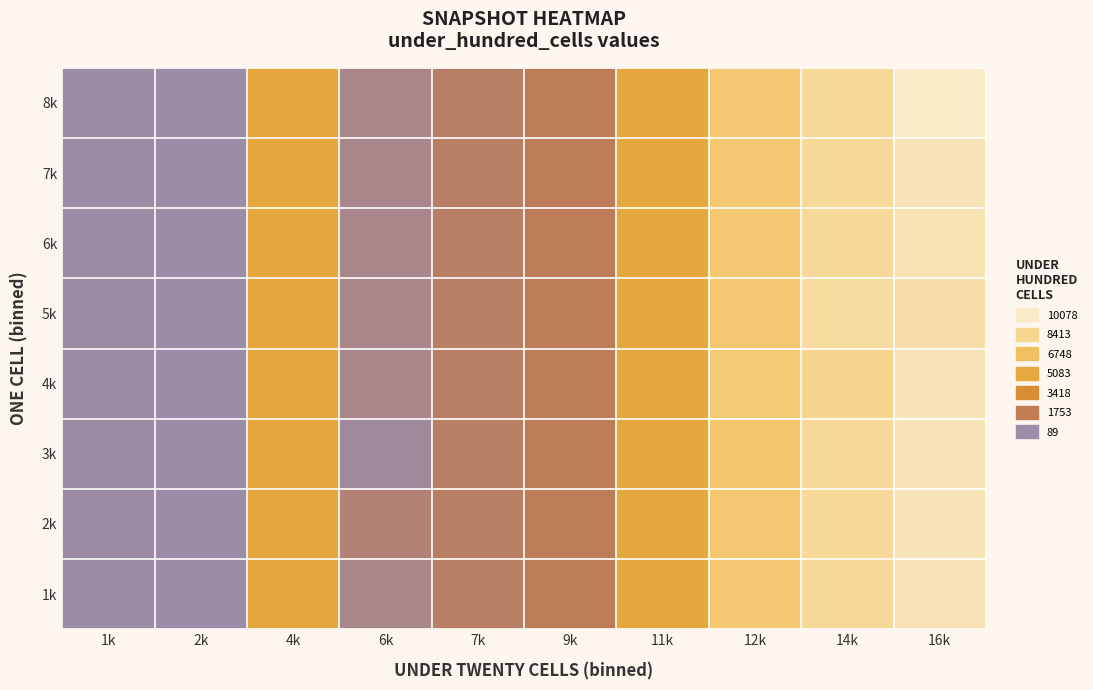

Reading left to right, list all the values displayed in this chart.

1k: 1k=160.3	2k=89.0	4k=5070.5	6k=697.5	7k=1388.0	9k=1616.0	11k=5070.5	12k=7483.0	14k=8737.8	16k=9609.0
2k: 1k=160.3	2k=89.0	4k=5070.5	6k=1095.0	7k=1388.0	9k=1616.0	11k=5070.5	12k=7483.0	14k=8737.8	16k=9609.0
3k: 1k=160.3	2k=89.0	4k=5070.5	6k=300.0	7k=1388.0	9k=1616.0	11k=5070.5	12k=7286.0	14k=8737.8	16k=9609.0
4k: 1k=160.3	2k=89.0	4k=5070.5	6k=697.5	7k=1388.0	9k=1616.0	11k=5070.5	12k=7680.0	14k=8458.6	16k=9609.0
5k: 1k=160.3	2k=89.0	4k=5070.5	6k=697.5	7k=1388.0	9k=1616.0	11k=5070.5	12k=7483.0	14k=9017.0	16k=9216.0
6k: 1k=160.3	2k=89.0	4k=5070.5	6k=697.5	7k=1388.0	9k=1616.0	11k=5070.5	12k=7483.0	14k=8737.8	16k=9532.9
7k: 1k=160.3	2k=89.0	4k=5070.5	6k=697.5	7k=1388.0	9k=1616.0	11k=5070.5	12k=7483.0	14k=8737.8	16k=9609.0
8k: 1k=160.3	2k=89.0	4k=5070.5	6k=697.5	7k=1388.0	9k=1616.0	11k=5070.5	12k=7483.0	14k=8737.8	16k=10078.0